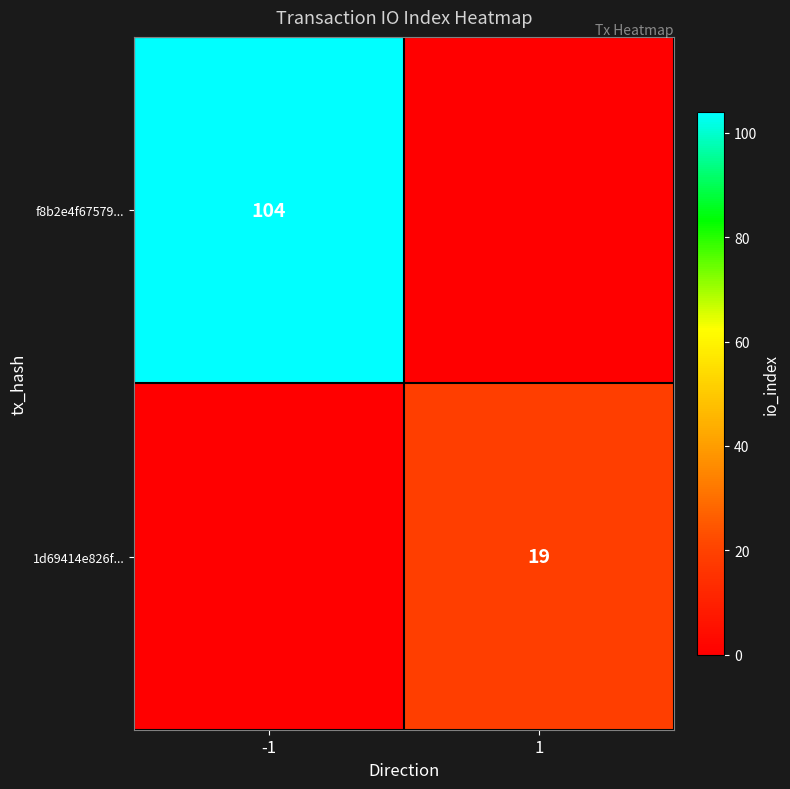

Is the value of f8b2e4f67579... at -1 greater than the value of 1d69414e826f... at 1?

Yes